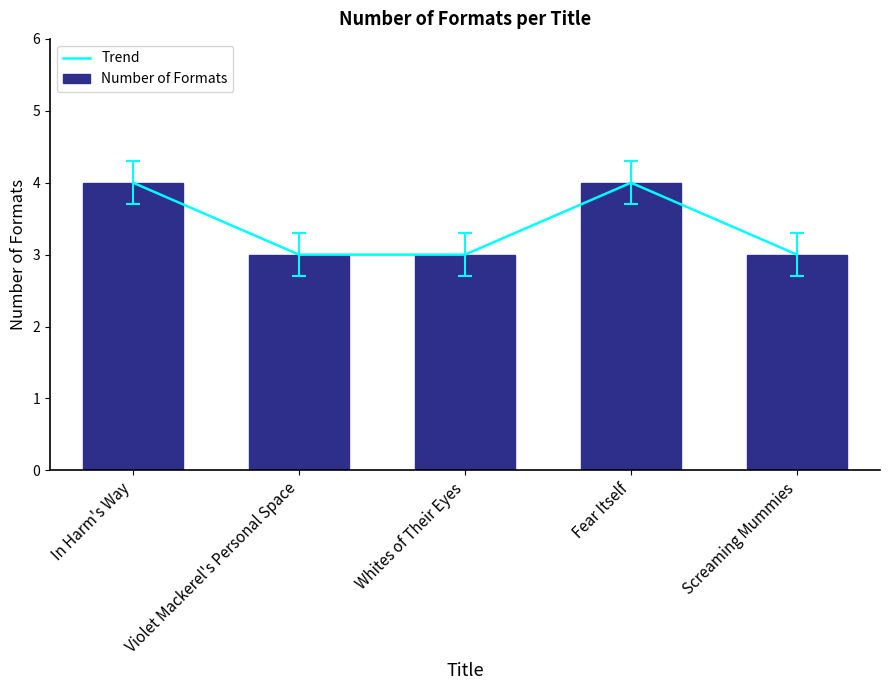

What is the total value across all series at In Harm's Way?

8